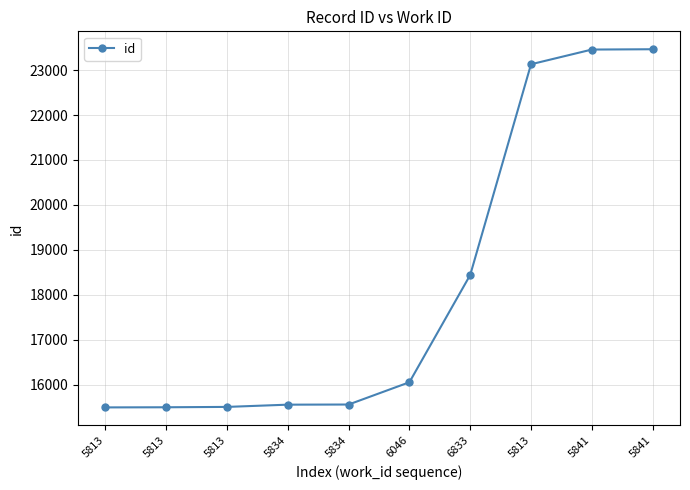

List the labels in order of value, largest first.

5841, 5841, 5813, 6833, 6046, 5834, 5834, 5813, 5813, 5813